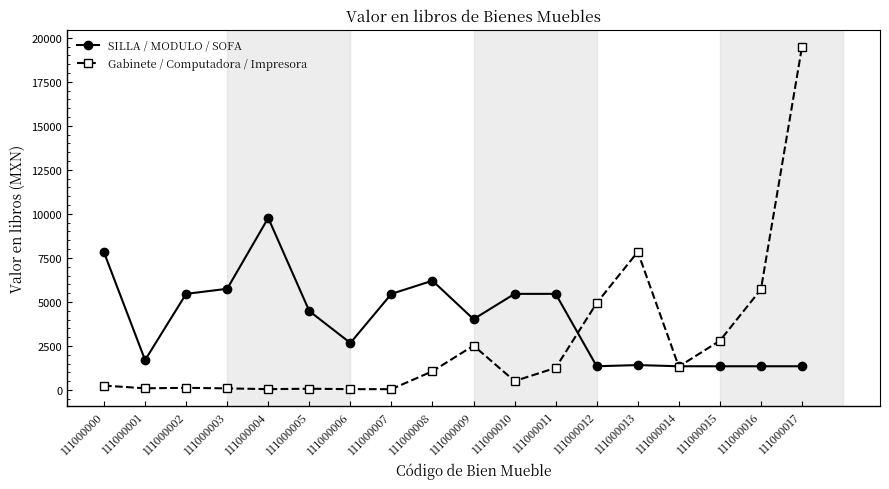

True or false: Gabinete / Computadora / Impresora has more than 0 interior local peaks.

True